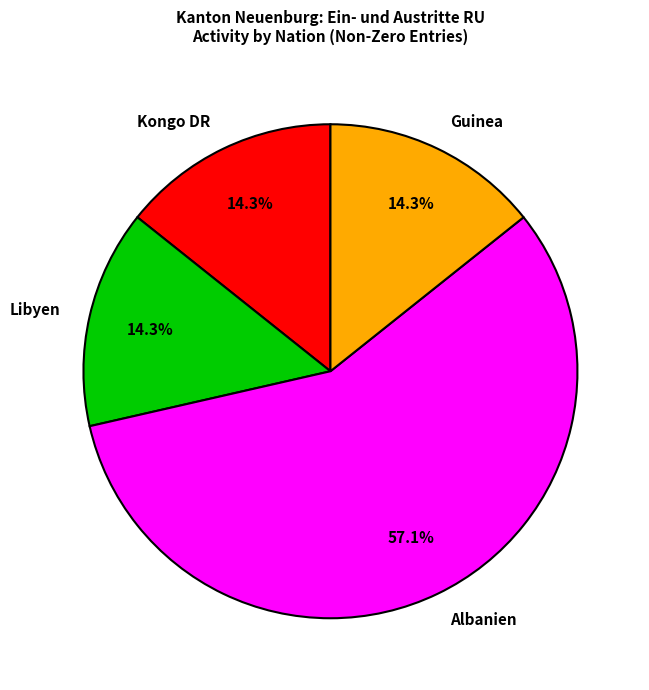

Is there a majority slice in this chart?

Yes